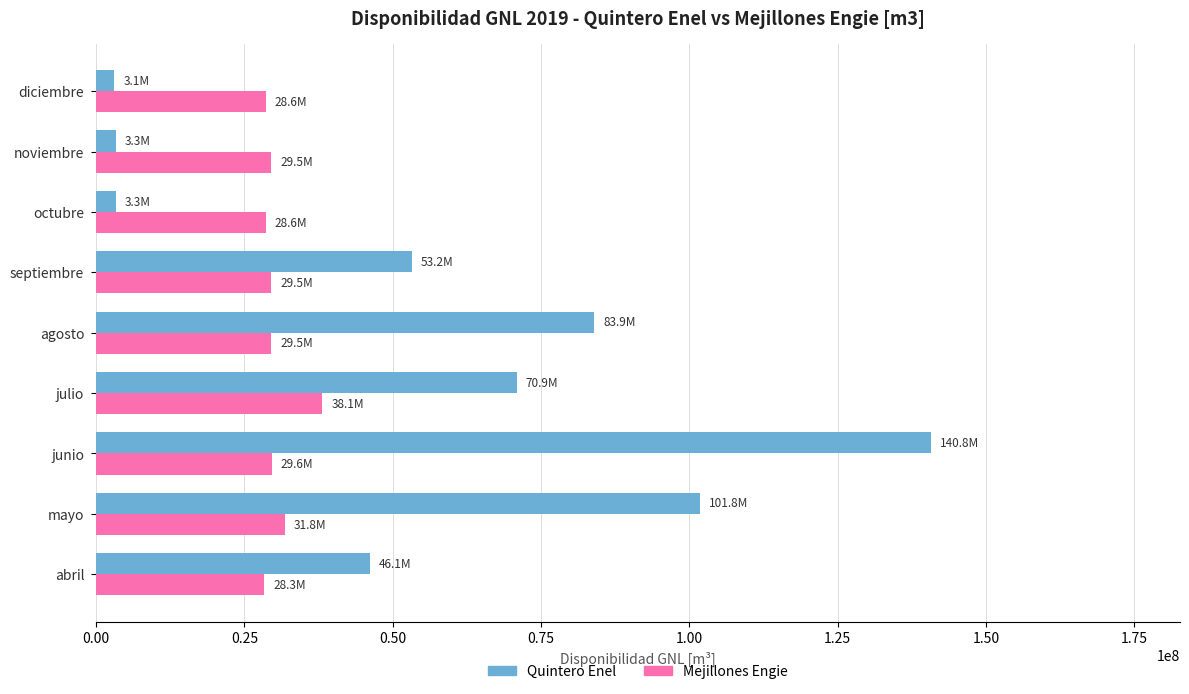

At how many categories does at least one series exceed 12217619?

9